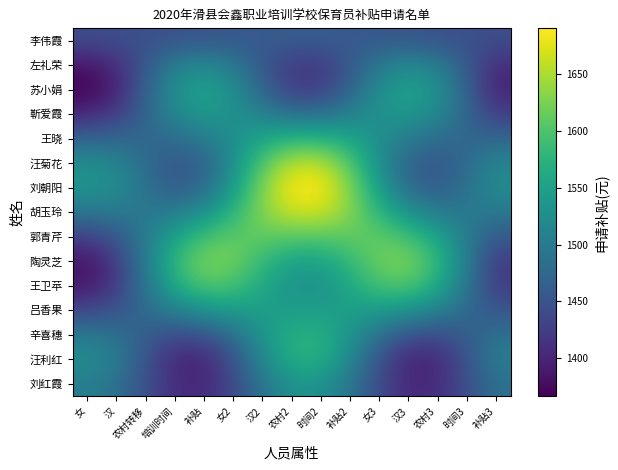

Reading left to right, transcribe all the data shown in this chart.

李伟霞: 女=1442.2	汉=1443.9	农村转移=1446.3	培训时间=1449.4	补贴=1452.9	女2=1456.4	汉2=1459.3	农村2=1460.9	时间2=1460.9	补贴2=1459.3	女3=1456.4	汉3=1452.9	农村3=1449.4	时间3=1446.3	补贴3=1443.9
左礼荣: 女=1384.4	汉=1407.0	农村转移=1457.2	培训时间=1504.5	补贴=1520.8	女2=1498.5	汉2=1455.4	农村2=1422.2	时间2=1422.2	补贴2=1455.4	女3=1498.5	汉3=1520.8	农村3=1504.5	时间3=1457.2	补贴3=1407.0
苏小娟: 女=1366.7	汉=1397.8	农村转移=1466.1	培训时间=1530.9	补贴=1554.4	女2=1526.2	汉2=1469.9	农村2=1426.4	时间2=1426.4	补贴2=1469.9	女3=1526.2	汉3=1554.4	农村3=1530.9	时间3=1466.1	补贴3=1397.8
靳爱霞: 女=1402.4	汉=1425.0	农村转移=1471.4	培训时间=1517.6	补贴=1540.5	女2=1532.8	汉2=1506.8	农村2=1485.1	时间2=1485.1	补贴2=1506.8	女3=1532.8	汉3=1540.5	农村3=1517.6	时间3=1471.4	补贴3=1425.0
王晓: 女=1469.5	汉=1473.7	农村转移=1474.8	培训时间=1481.1	补贴=1498.8	女2=1527.1	汉2=1557.1	农村2=1576.5	时间2=1576.5	补贴2=1557.1	女3=1527.1	汉3=1498.8	农村3=1481.1	时间3=1474.8	补贴3=1473.7
汪菊花: 女=1525.7	汉=1515.1	农村转移=1479.2	培训时间=1453.2	补贴=1467.7	女2=1526.7	汉2=1603.8	农村2=1657.5	时间2=1657.5	补贴2=1603.8	女3=1526.7	汉3=1467.7	农村3=1453.2	时间3=1479.2	补贴3=1515.1
刘朝阳: 女=1535.4	汉=1524.6	农村转移=1486.6	培训时间=1459.8	补贴=1477.6	女2=1544.3	汉2=1630.6	农村2=1690.5	时间2=1690.5	补贴2=1630.6	女3=1544.3	汉3=1477.6	农村3=1459.8	时间3=1486.6	补贴3=1524.6
胡玉玲: 女=1493.4	汉=1498.3	农村转移=1495.6	培训时间=1501.8	补贴=1529.5	女2=1577.9	汉2=1631.0	农村2=1665.8	时间2=1665.8	补贴2=1631.0	女3=1577.9	汉3=1529.5	农村3=1501.8	时间3=1495.6	补贴3=1498.3
郭青芹: 女=1428.3	汉=1454.8	农村转移=1502.4	培训时间=1554.4	补贴=1593.1	女2=1610.5	汉2=1610.9	农村2=1606.3	时间2=1606.3	补贴2=1610.9	女3=1610.5	汉3=1593.1	农村3=1554.4	时间3=1502.4	补贴3=1454.8
陶灵芝: 女=1383.2	汉=1422.8	农村转移=1502.5	培训时间=1582.9	补贴=1626.4	女2=1620.4	汉2=1583.5	农村2=1551.5	时间2=1551.5	补贴2=1583.5	女3=1620.4	汉3=1626.4	农村3=1582.9	时间3=1502.5	补贴3=1422.8
王卫苹: 女=1387.1	汉=1422.4	农村转移=1493.7	培训时间=1565.3	补贴=1603.2	女2=1595.9	汉2=1560.9	农村2=1530.9	时间2=1530.9	补贴2=1560.9	女3=1595.9	汉3=1603.2	农村3=1565.3	时间3=1493.7	补贴3=1422.4
吕香果: 女=1436.3	汉=1451.5	农村转移=1478.3	培训时间=1508.0	补贴=1531.3	女2=1543.7	汉2=1546.8	农村2=1546.1	时间2=1546.1	补贴2=1546.8	女3=1543.7	汉3=1531.3	农村3=1508.0	时间3=1478.3	补贴3=1451.5
辛喜穗: 女=1496.4	汉=1487.9	农村转移=1461.6	培训时间=1441.5	补贴=1448.5	女2=1485.8	汉2=1535.8	农村2=1571.0	时间2=1571.0	补贴2=1535.8	女3=1485.8	汉3=1448.5	农村3=1441.5	时间3=1461.6	补贴3=1487.9
汪利红: 女=1525.8	汉=1504.2	农村转移=1449.5	培训时间=1402.2	补贴=1398.7	女2=1446.7	汉2=1519.1	农村2=1571.7	时间2=1571.7	补贴2=1519.1	女3=1446.7	汉3=1398.7	农村3=1402.2	时间3=1449.5	补贴3=1504.2
刘红霞: 女=1503.3	汉=1486.6	农村转移=1444.8	培训时间=1408.3	补贴=1404.5	女2=1439.0	汉2=1492.1	农村2=1530.8	时间2=1530.8	补贴2=1492.1	女3=1439.0	汉3=1404.5	农村3=1408.3	时间3=1444.8	补贴3=1486.6